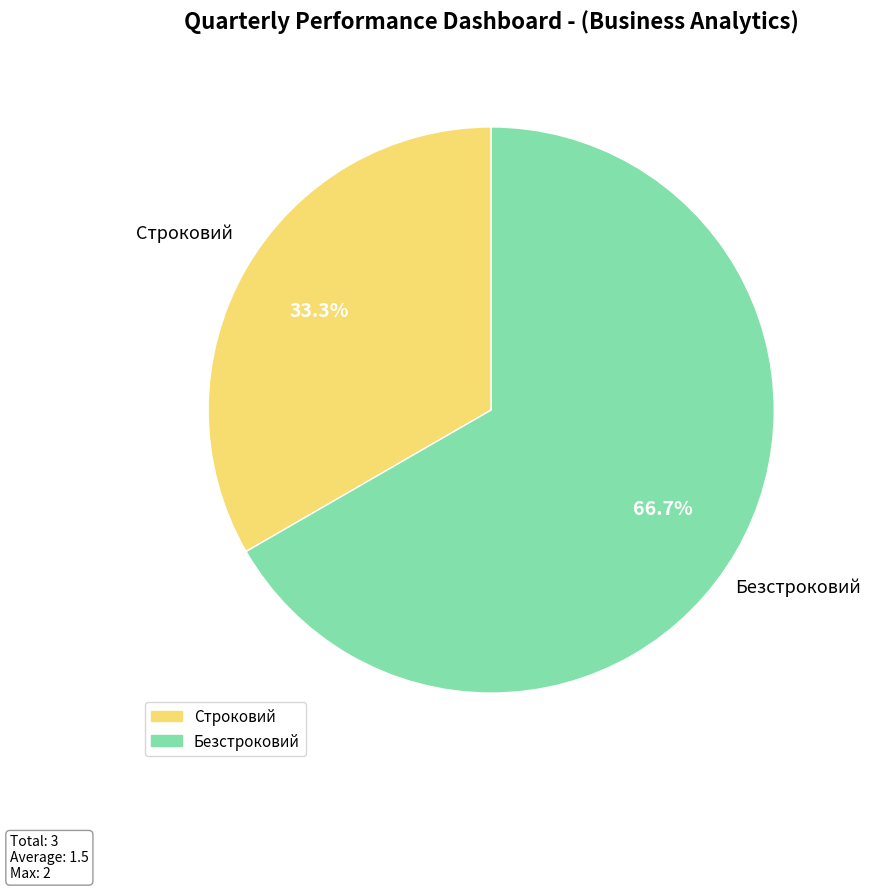

Rank the categories by value from lowest to highest.

Строковий, Безстроковий